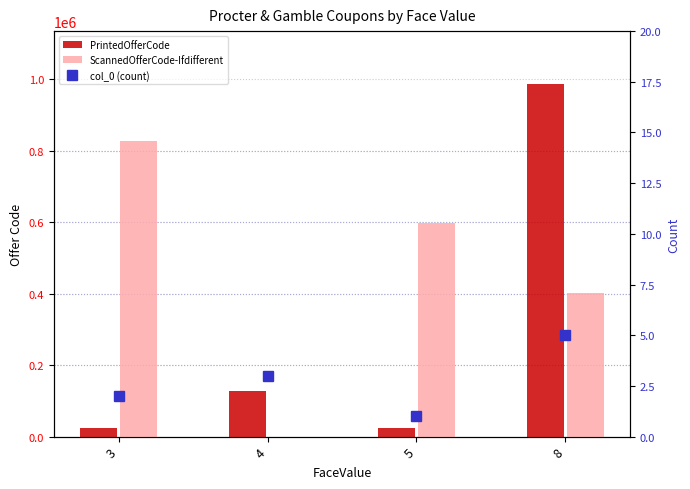

Which series changed the most between 4 and 8?

PrintedOfferCode